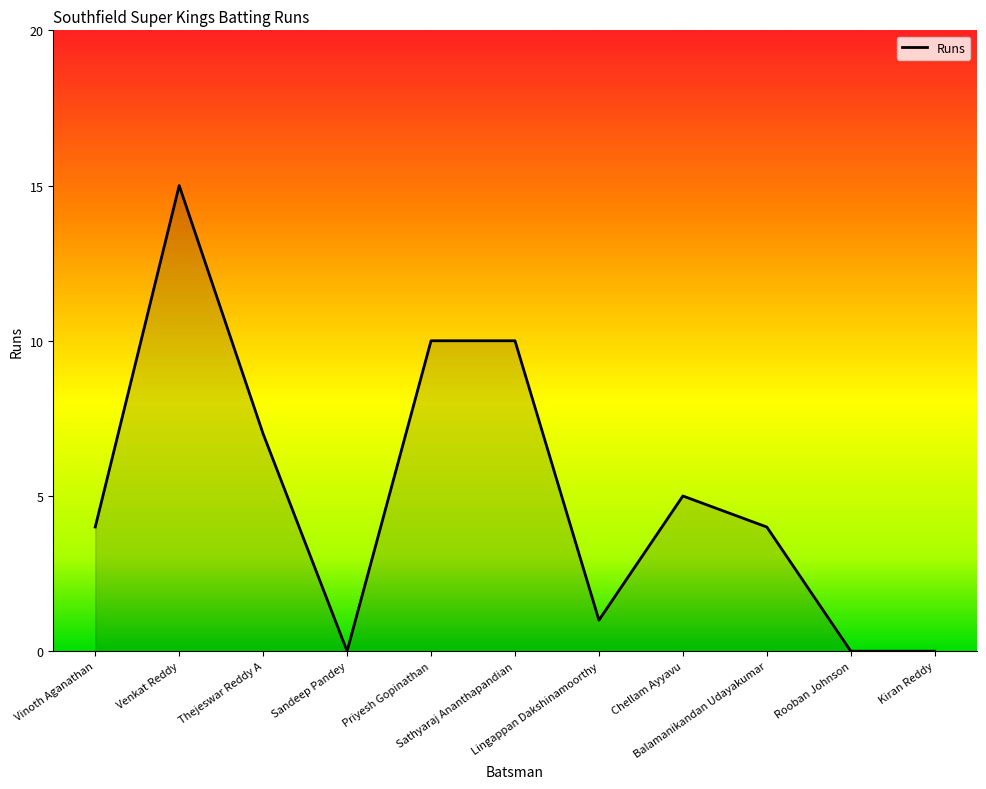

What is the maximum value shown in the chart?

15